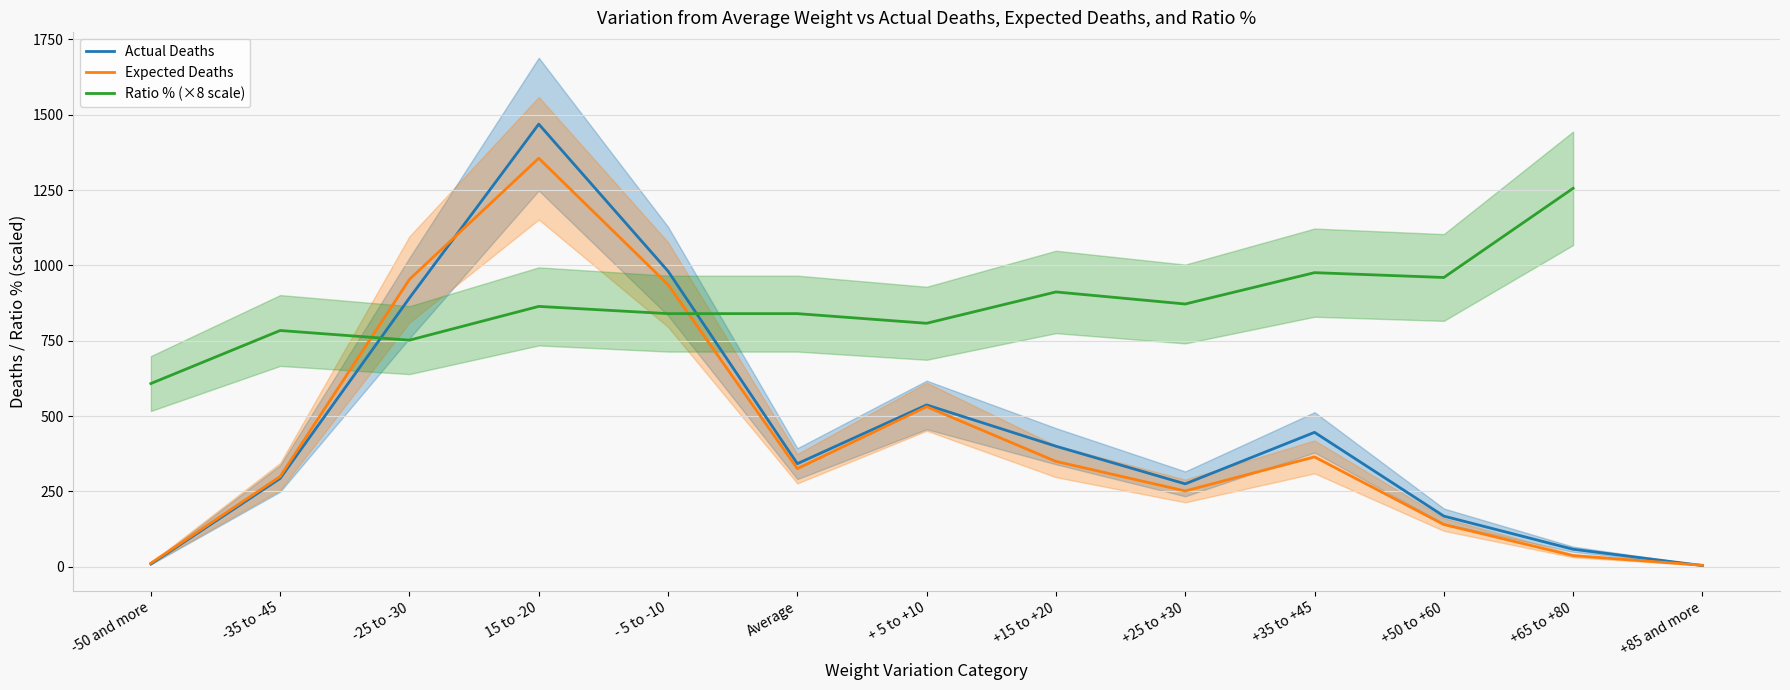

Where do Expected Deaths and Actual Deaths first cross each other?

-25 to -30 and 15 to -20